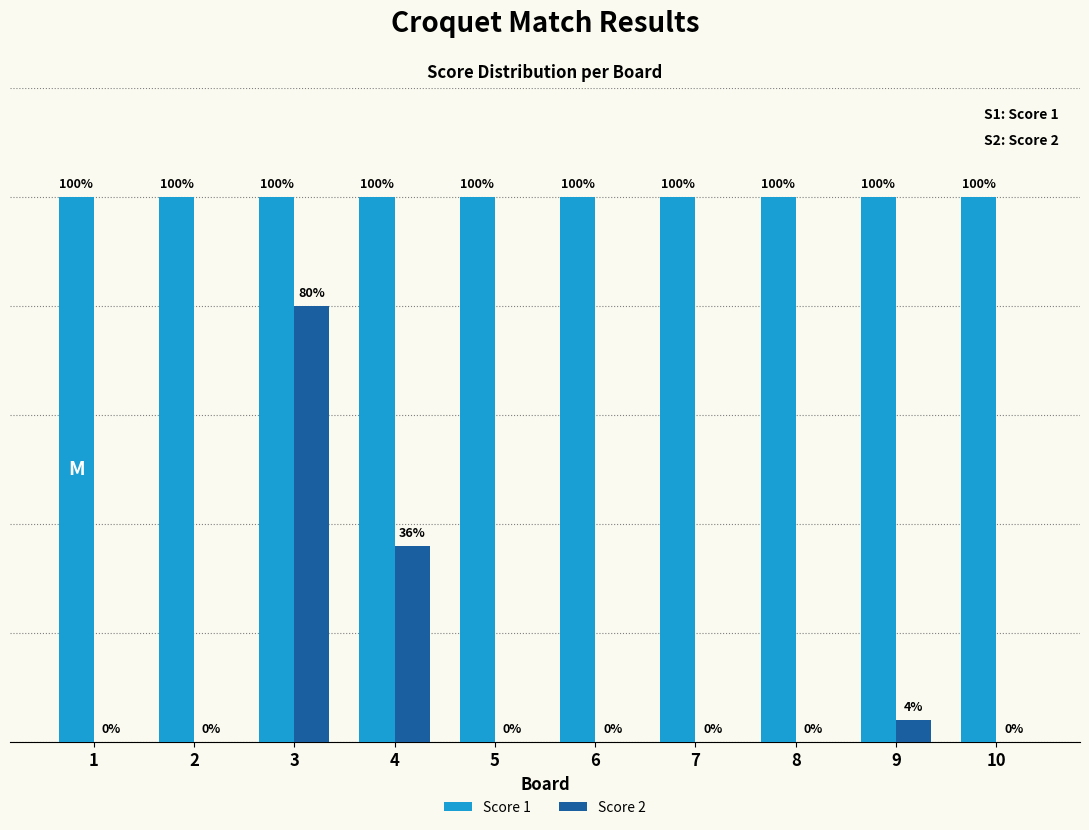

What is the sum of the Score 1 values at 6 and 1?

50